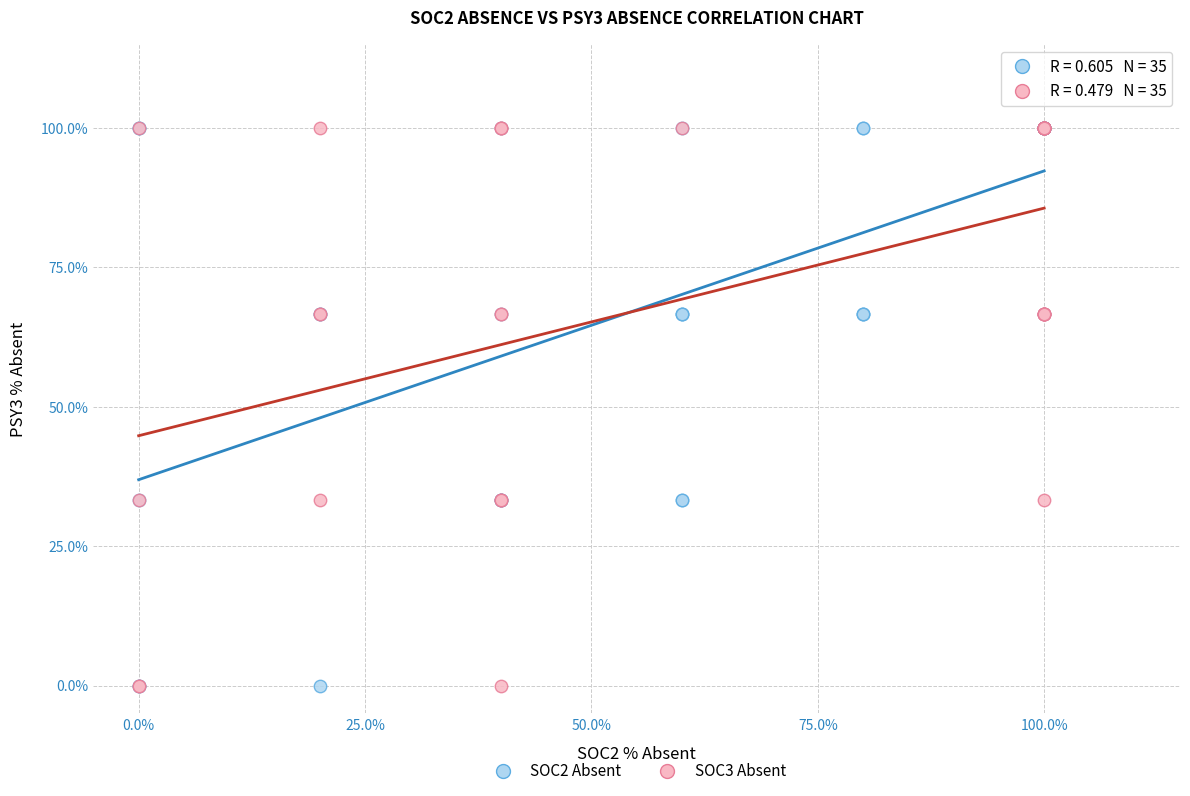

What are all the series names shown in the legend?

SOC2 Absent, SOC3 Absent